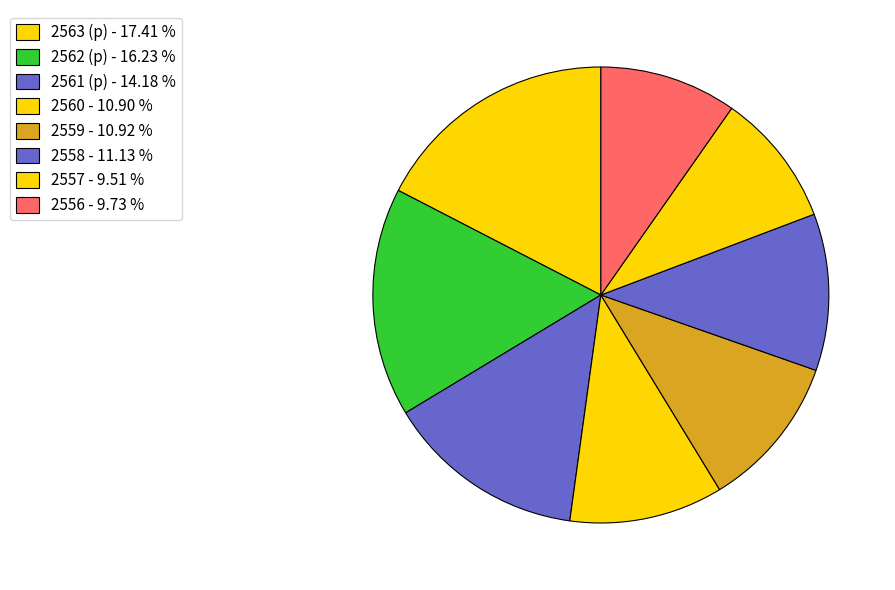

Approximately how many times larger is the value at 2563 (p) compared to 2560?

1.6